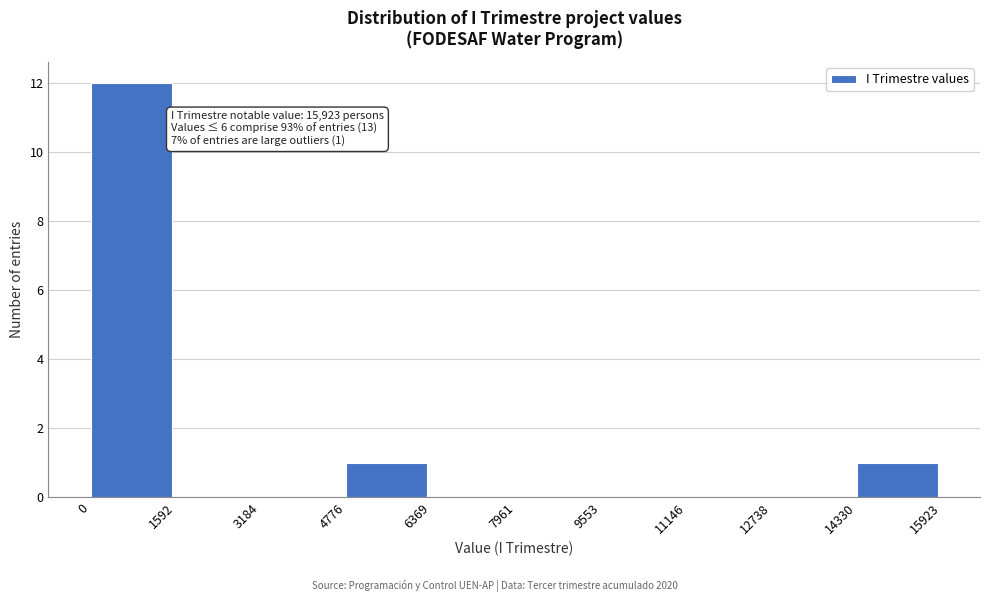

Which range on the x-axis has the tallest bar?

0 to 1592